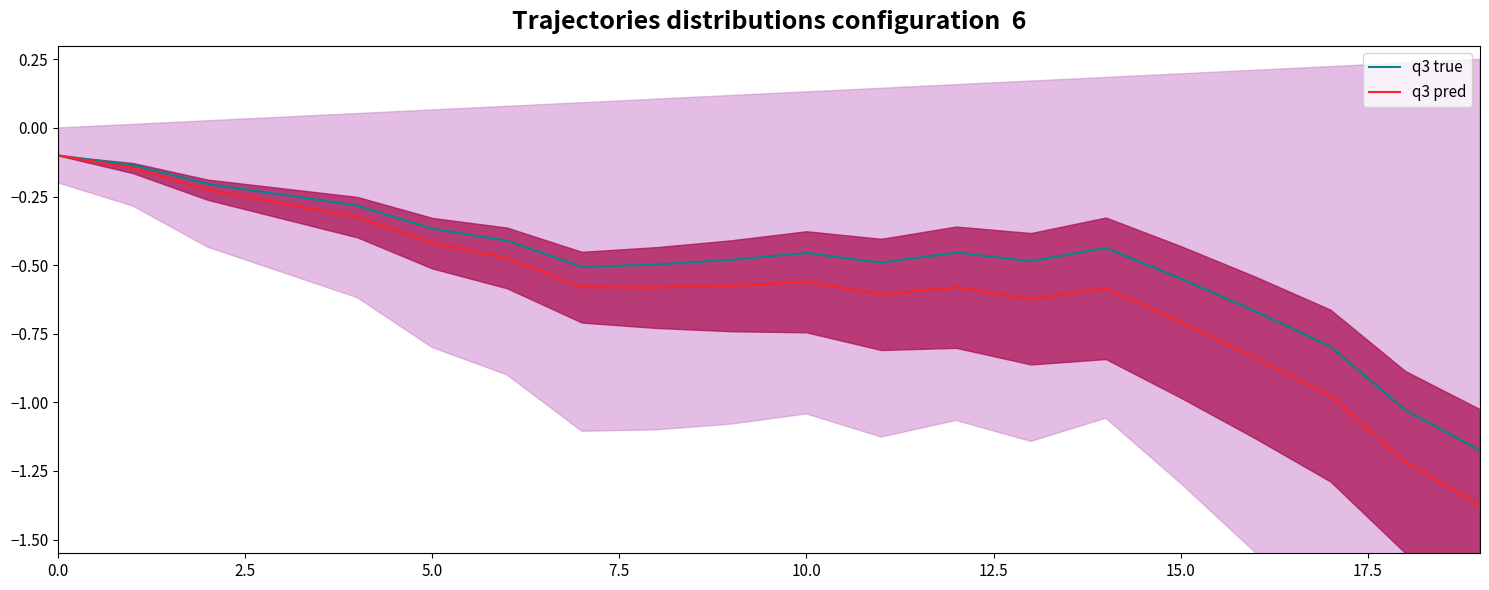

What is the difference between the maximum and second lowest values in the q3 pred series?

1.1